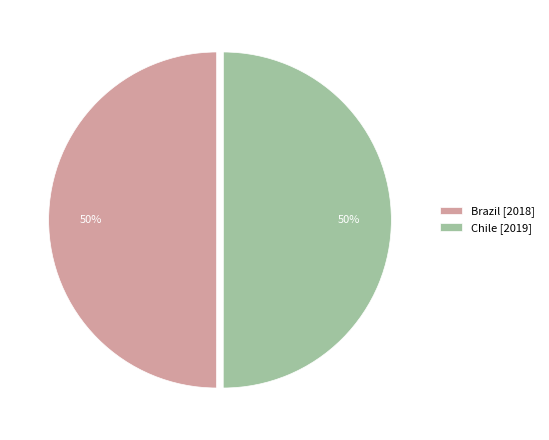

Combined, do Brazil [2018] and Chile [2019] account for over 50%?

Yes